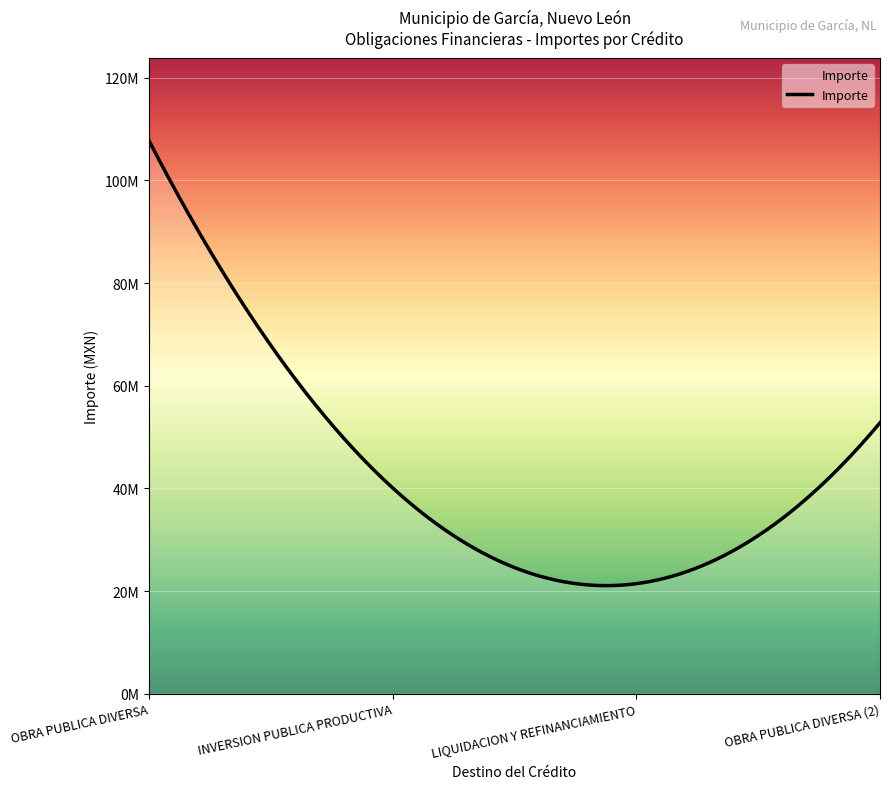

What is the greatest value displayed?

107680374